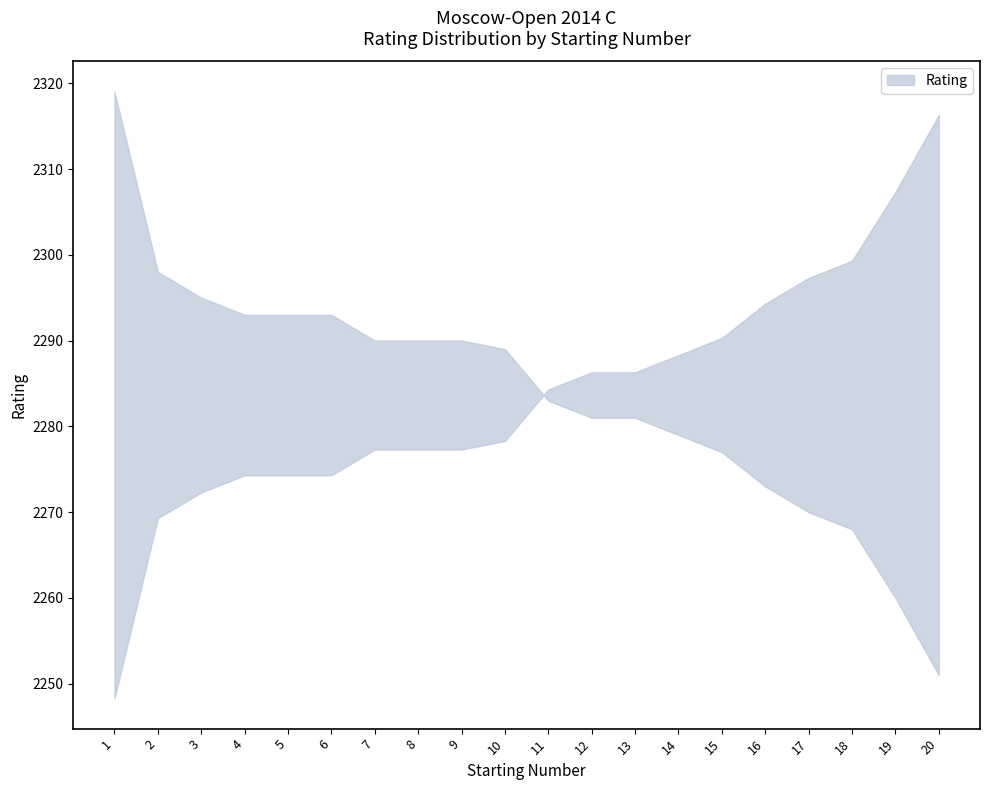

True or false: the data shows 3643 at 14.

False